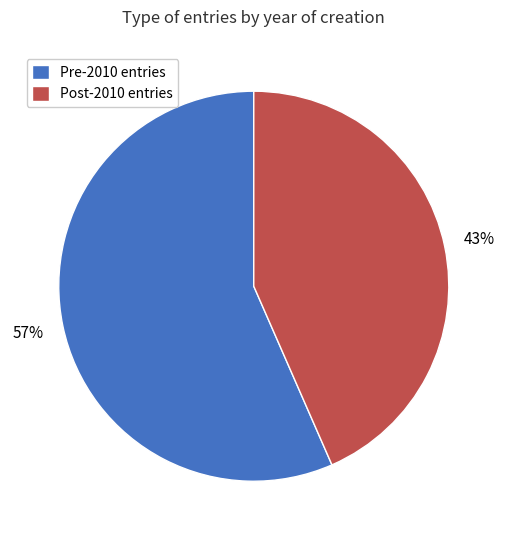

Count the number of slices in the pie.

2